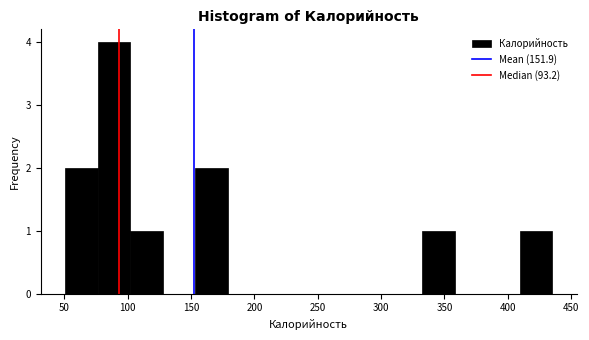

Reading left to right, transcribe this chart: for each bar, give the range it covers on the x-axis and its height. Neither the bar edges nor the heights are printed on the chart, so give them approximately, as read against the axes.

50 to 75: 2
75 to 100: 4
100 to 130: 1
130 to 155: 0
155 to 180: 2
180 to 205: 0
205 to 230: 0
230 to 255: 0
255 to 280: 0
280 to 305: 0
305 to 335: 0
335 to 360: 1
360 to 385: 0
385 to 410: 0
410 to 435: 1